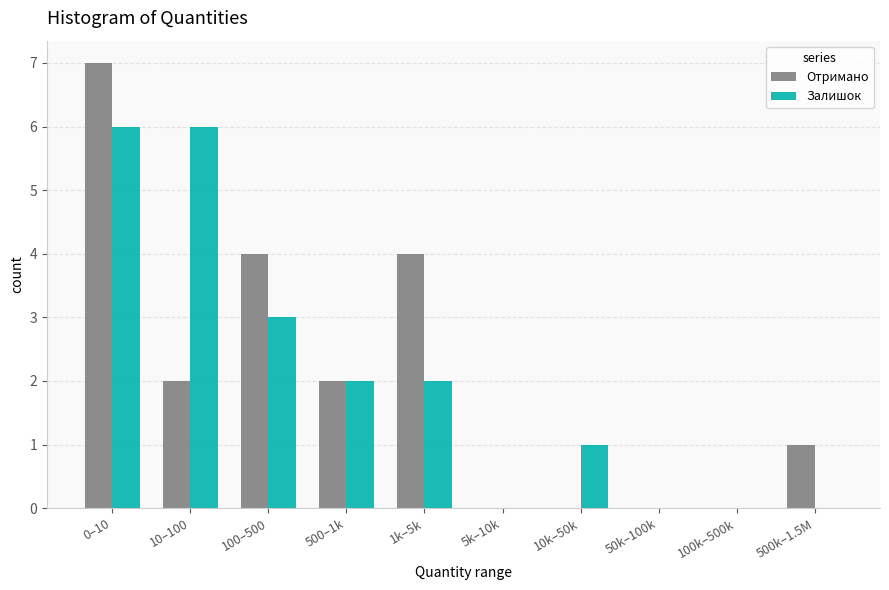

Reading left to right, what are all the values shown in this chart?

Отримано: 0–10=7	10–100=2	100–500=4	500–1k=2	1k–5k=4	5k–10k=0	10k–50k=0	50k–100k=0	100k–500k=0	500k–1.5M=1
Залишок: 0–10=6	10–100=6	100–500=3	500–1k=2	1k–5k=2	5k–10k=0	10k–50k=1	50k–100k=0	100k–500k=0	500k–1.5M=0